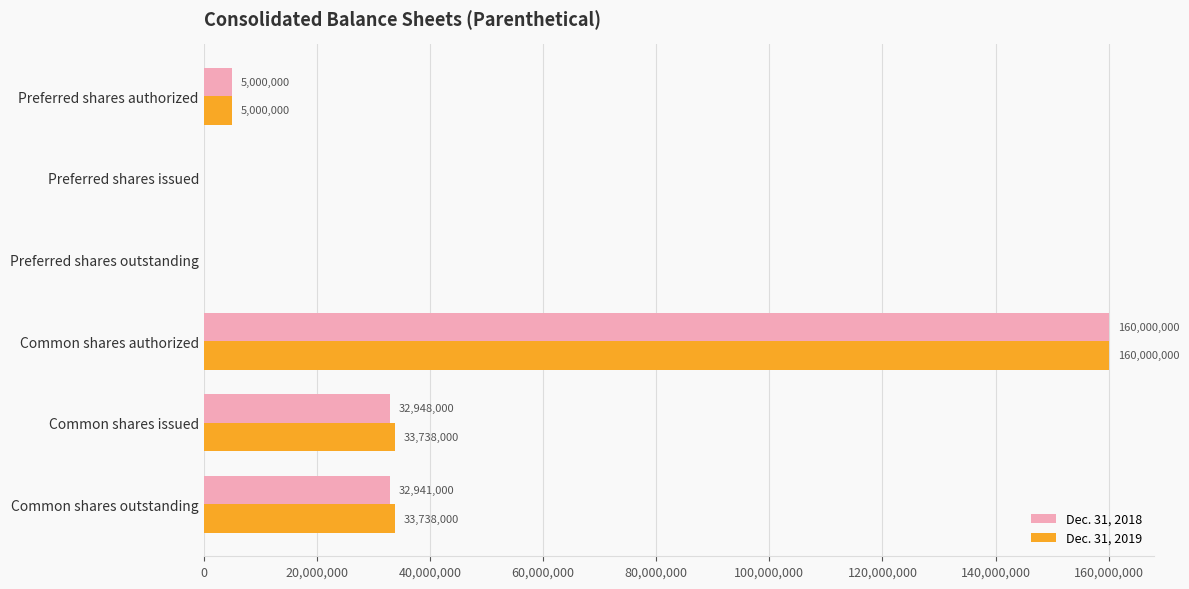

What value does the Dec. 31, 2019 series have at Preferred shares authorized, to the nearest 10?

5000000